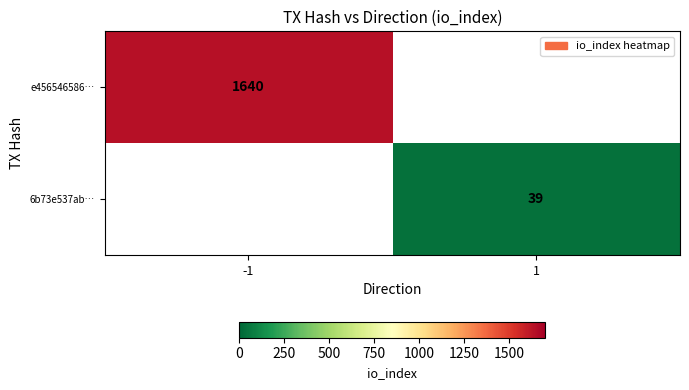

True or false: 6b73e537ab… has a value of 39.0 at 1.

True